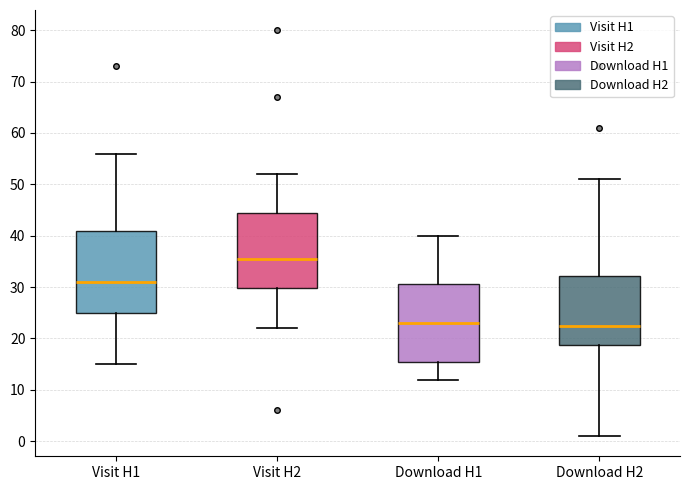

Reading left to right, read every box against the y-axis: the position of its median line, the range the box covers, and the ends of its whiskers. The values are not printed on the chart, so give them approximately, as read against the axis.

Visit H1: median 31, box 25 to 41, whiskers 15 to 56
Visit H2: median 36, box 30 to 45, whiskers 22 to 52
Download H1: median 23, box 16 to 31, whiskers 12 to 40
Download H2: median 23, box 19 to 32, whiskers 1 to 51